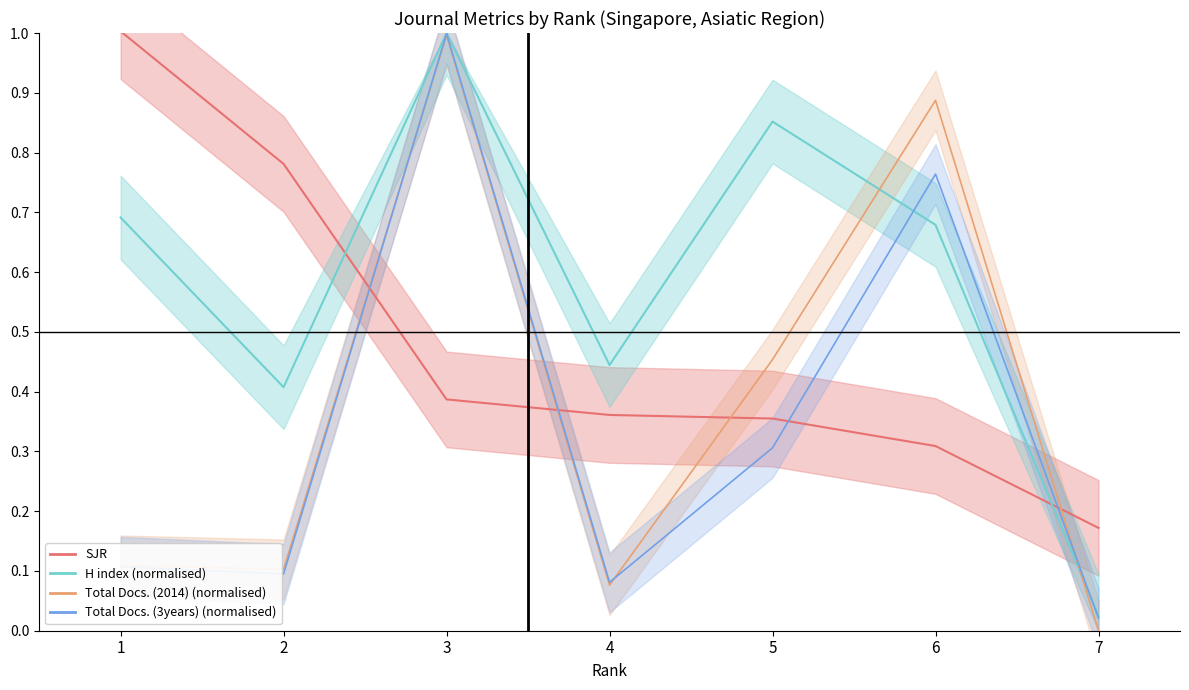

At which category does H index reach its first local valley?

2